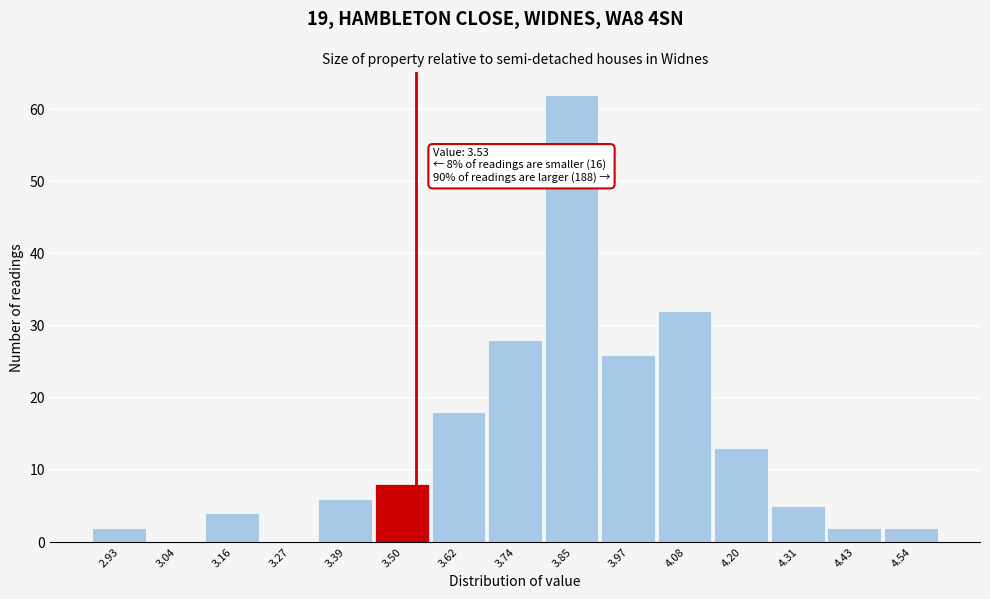

Which range on the x-axis has the tallest bar?

3.80 to 3.90